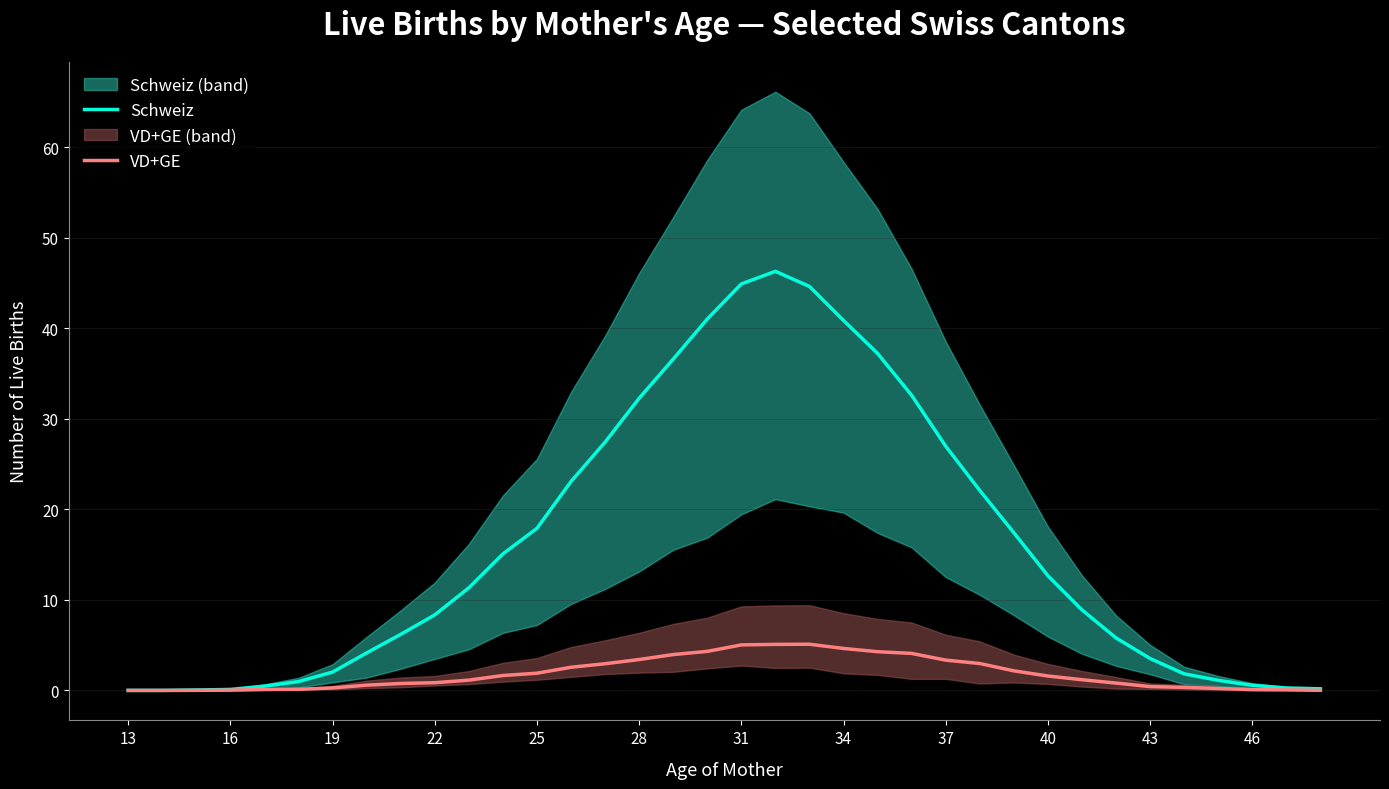

Rank the series by their average value, from lowest to highest.

VD+GE, Schweiz